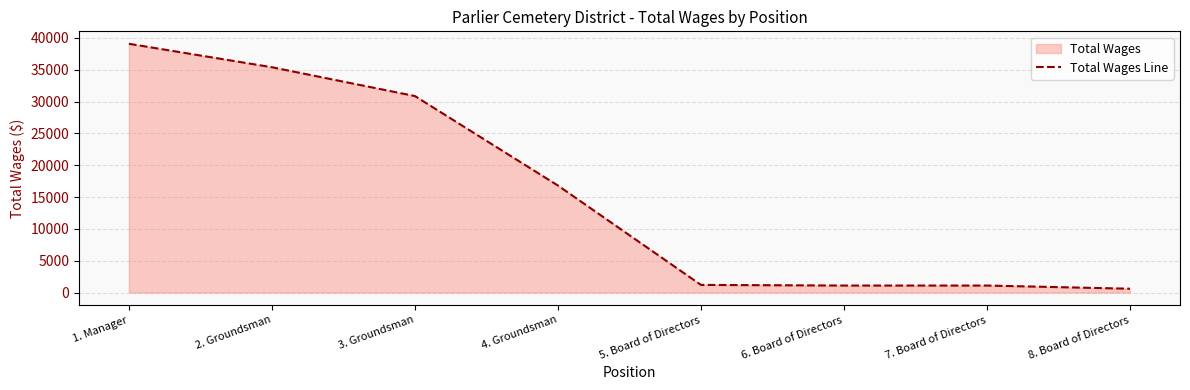

What is the label of the 5th point from the left?

5. Board of Directors